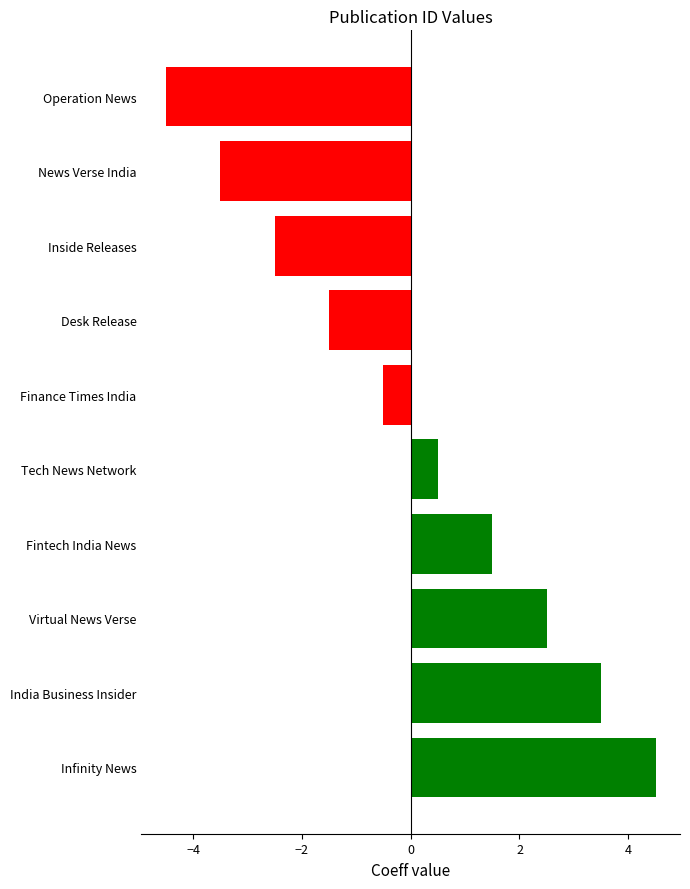

What is the difference between the maximum and second lowest values?

8.0